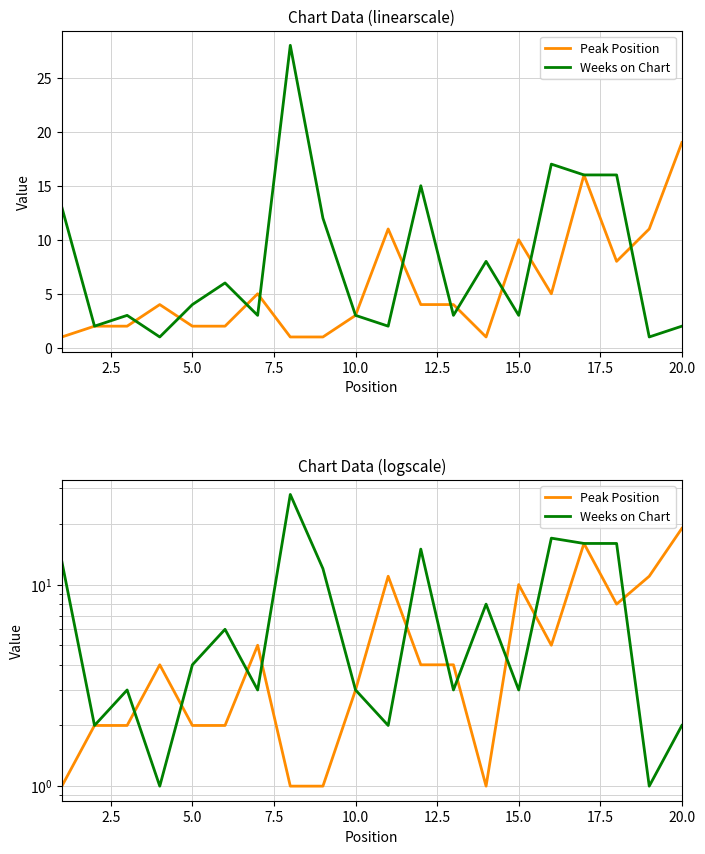

True or false: Peak Position has more than 2 points higher than both neighbors.

True